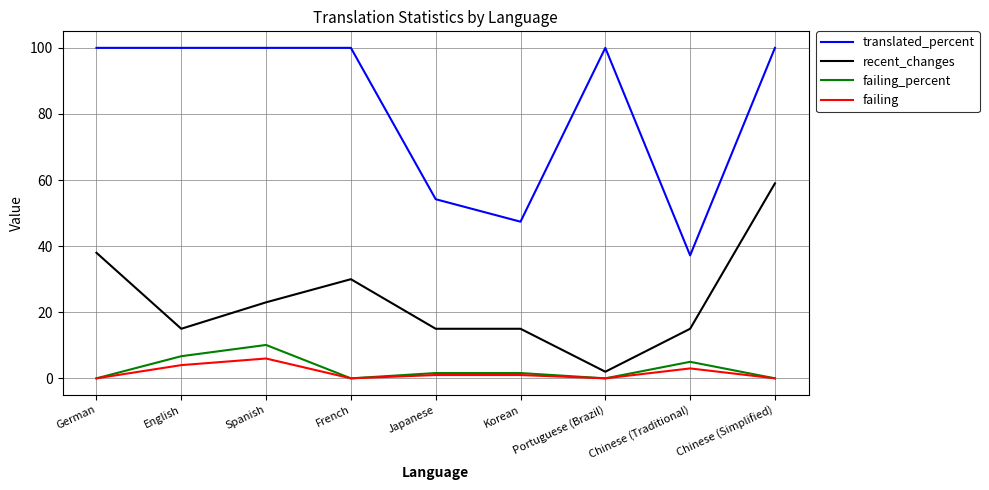

What is the maximum value for failing?

6.0